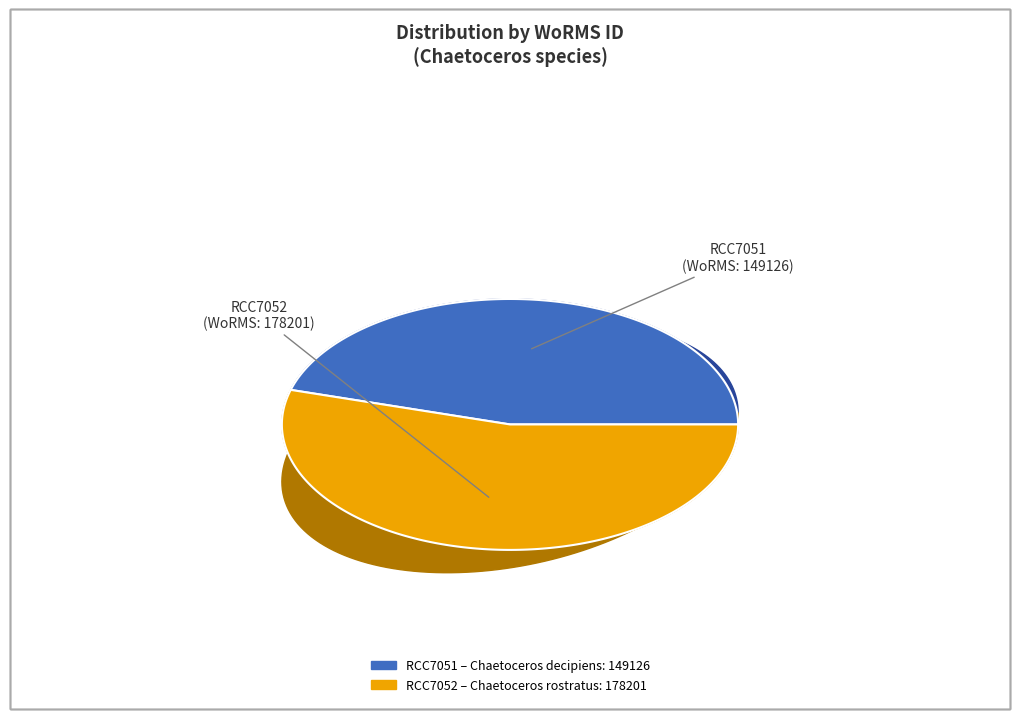

How many slices are in this pie chart?

2